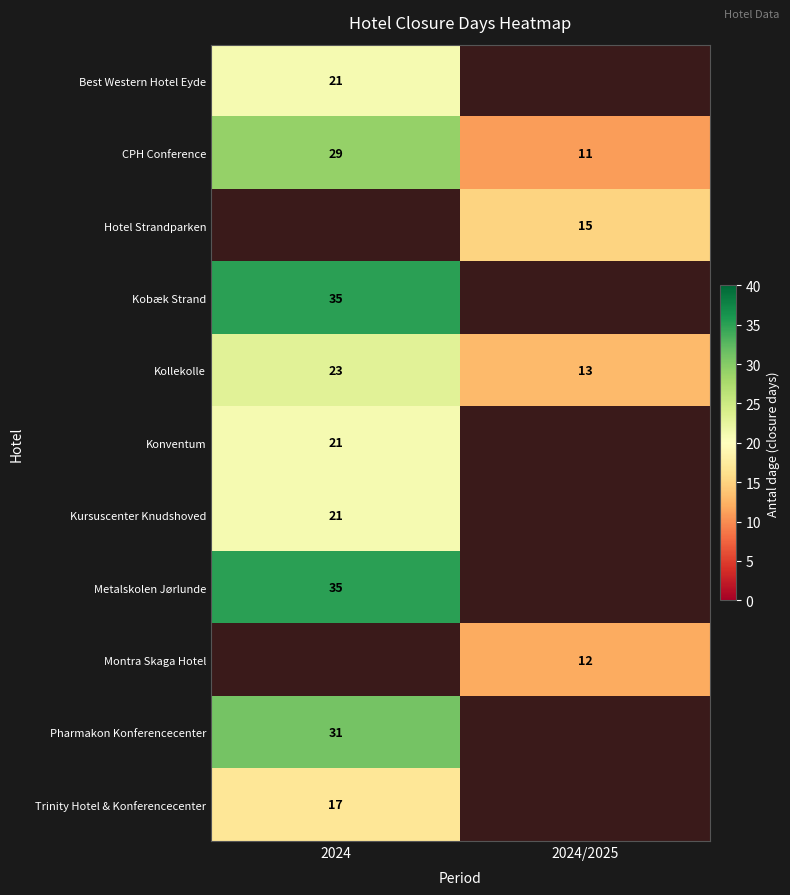

Is the value of Kursuscenter Knudshoved at 2024 greater than the value of Metalskolen Jørlunde at 2024?

No